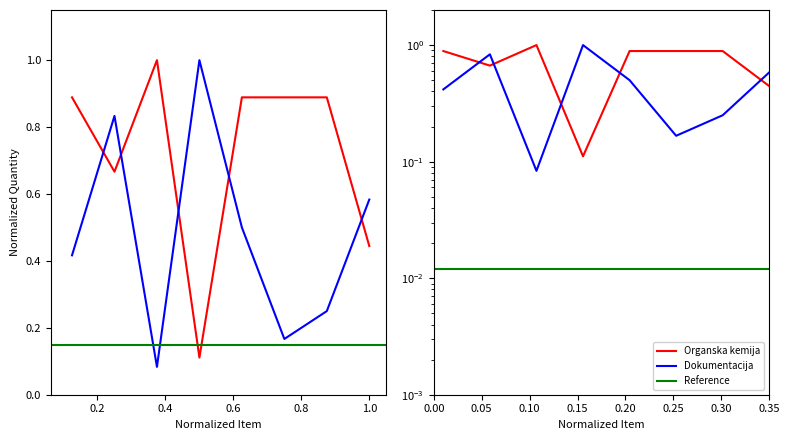

Which series has the largest range (max minus min)?

Dokumentacija